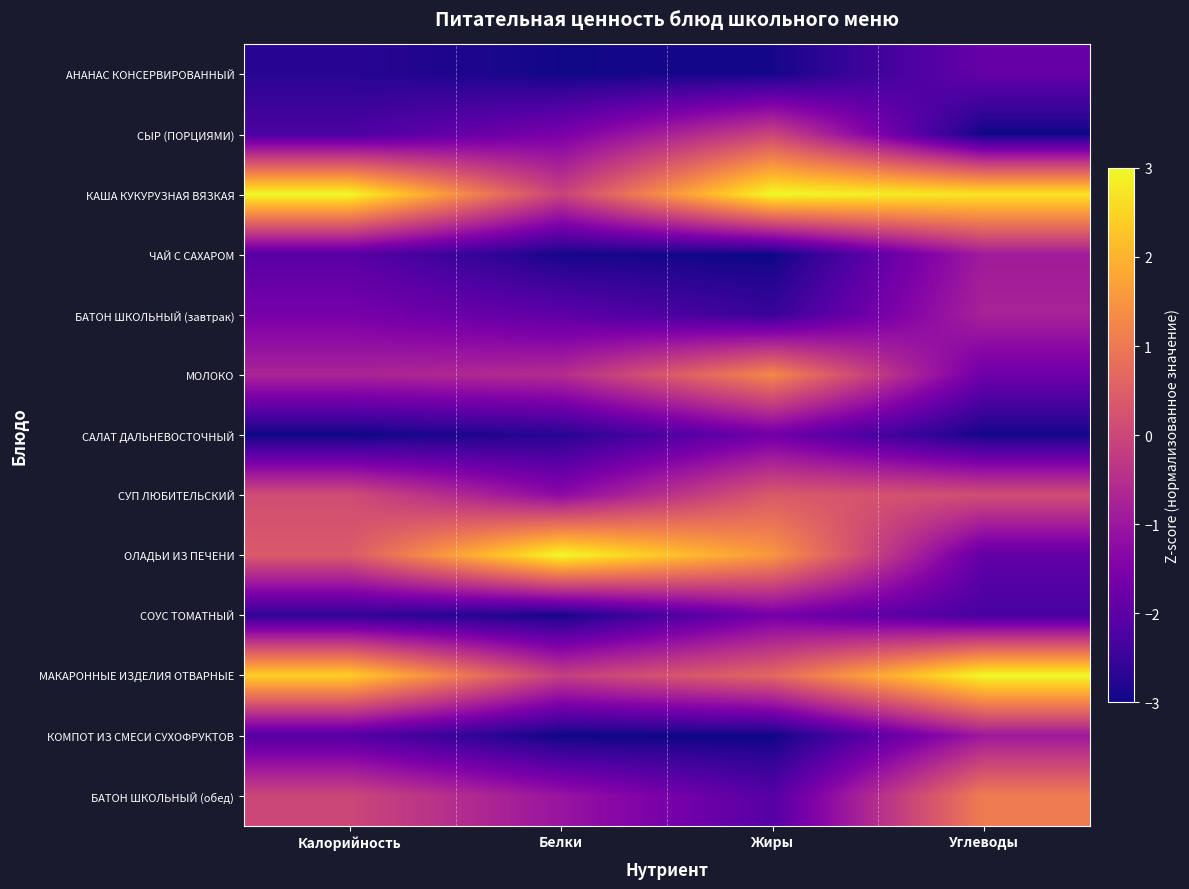

Which has a higher value, Углеводы or Жиры?

Углеводы